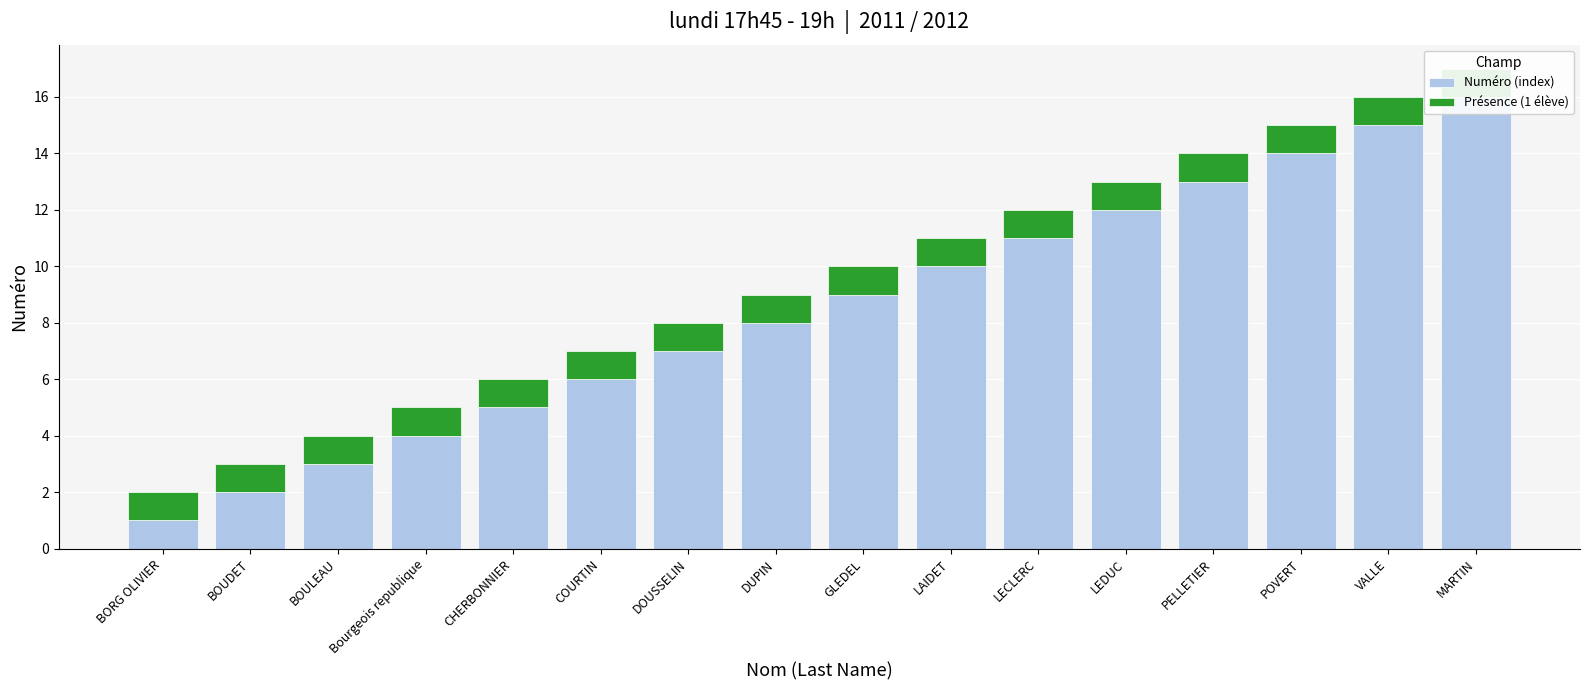

Is it true that Numéro (index) equals 7 at LECLERC?

False